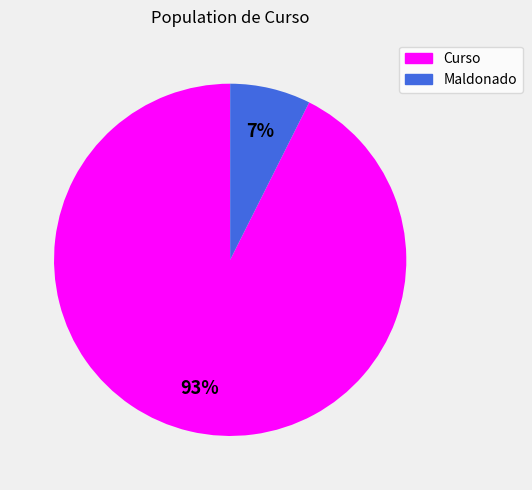

To the nearest percent, what portion does Maldonado represent?

7%